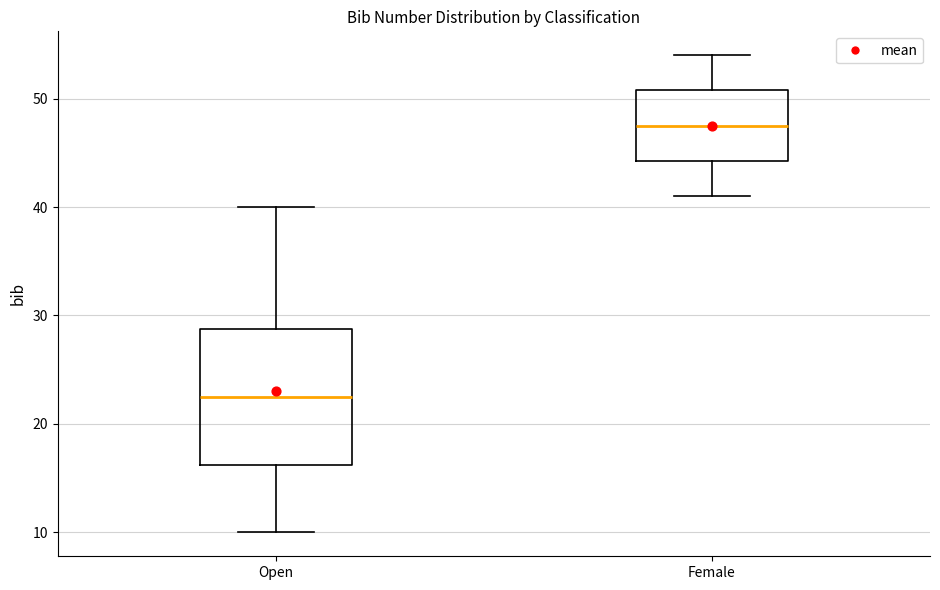

Which box's median line is the highest?

Female